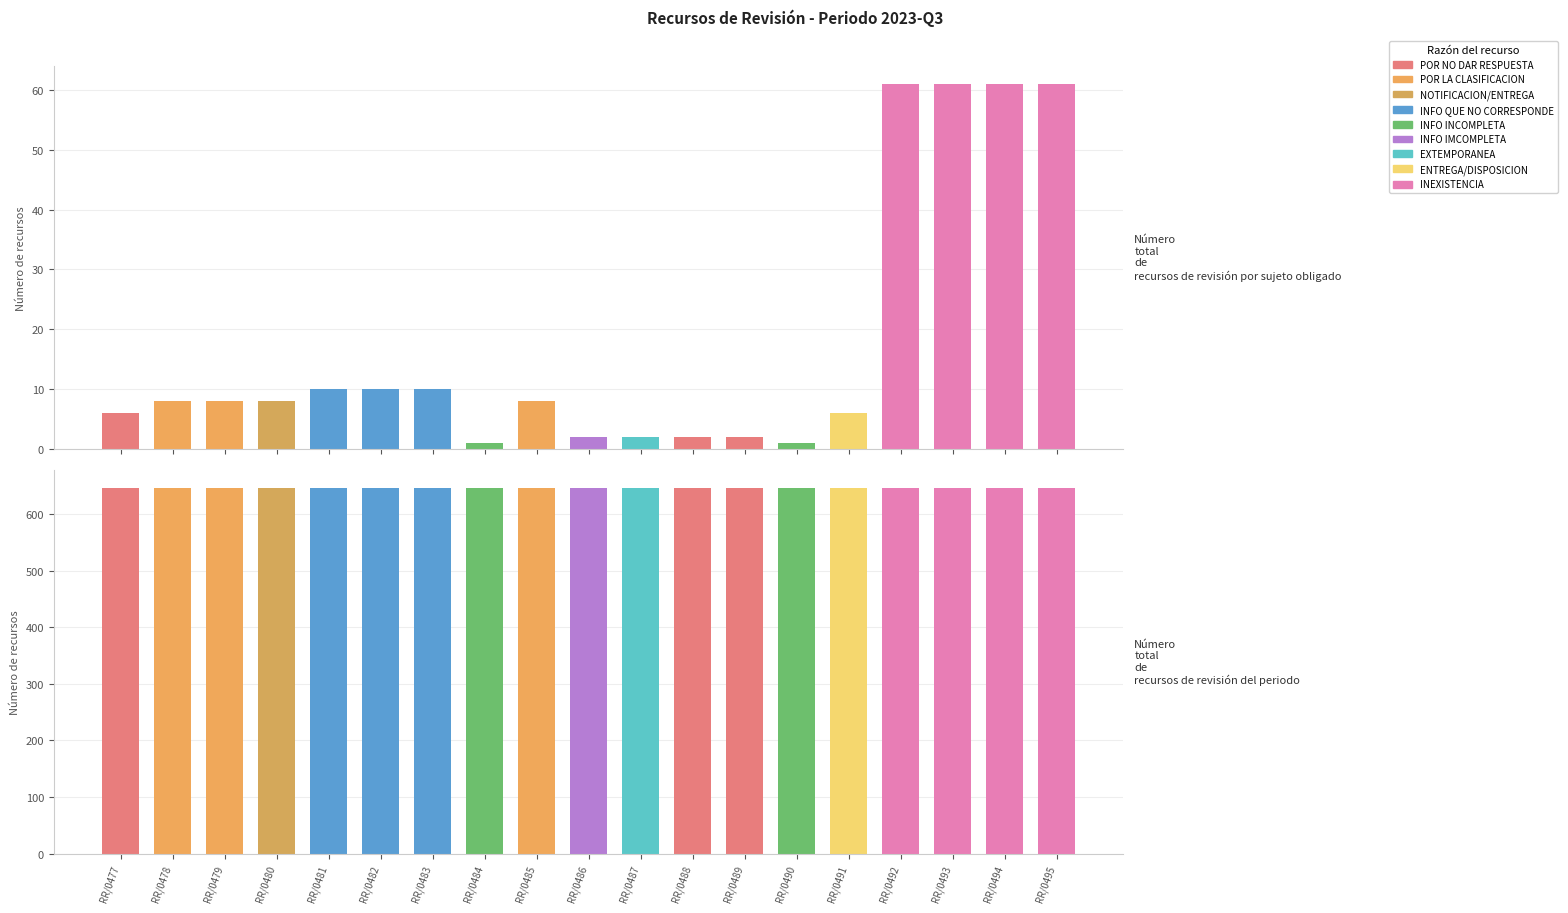

How many values in the Número total de recursos de revisión por sujeto obligado series are below 8?

8